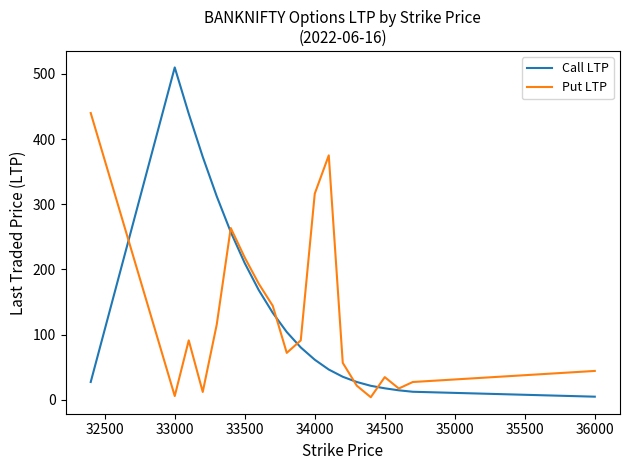

Rank the series by their maximum value, from lowest to highest.

Put LTP, Call LTP